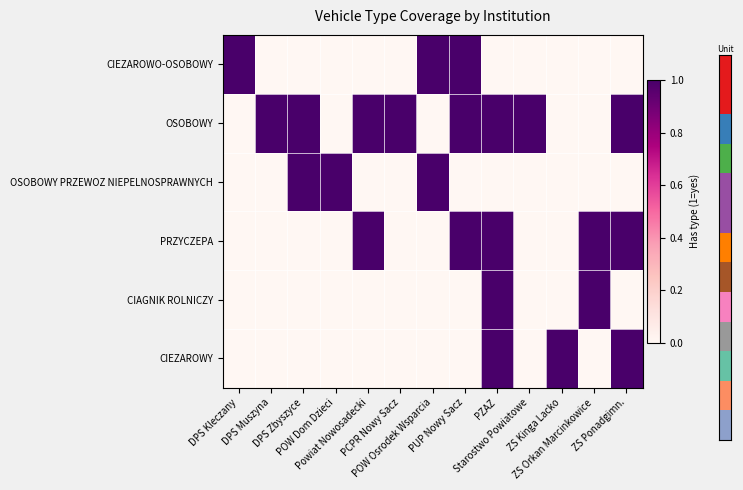

At how many categories does at least one series exceed 0?

13